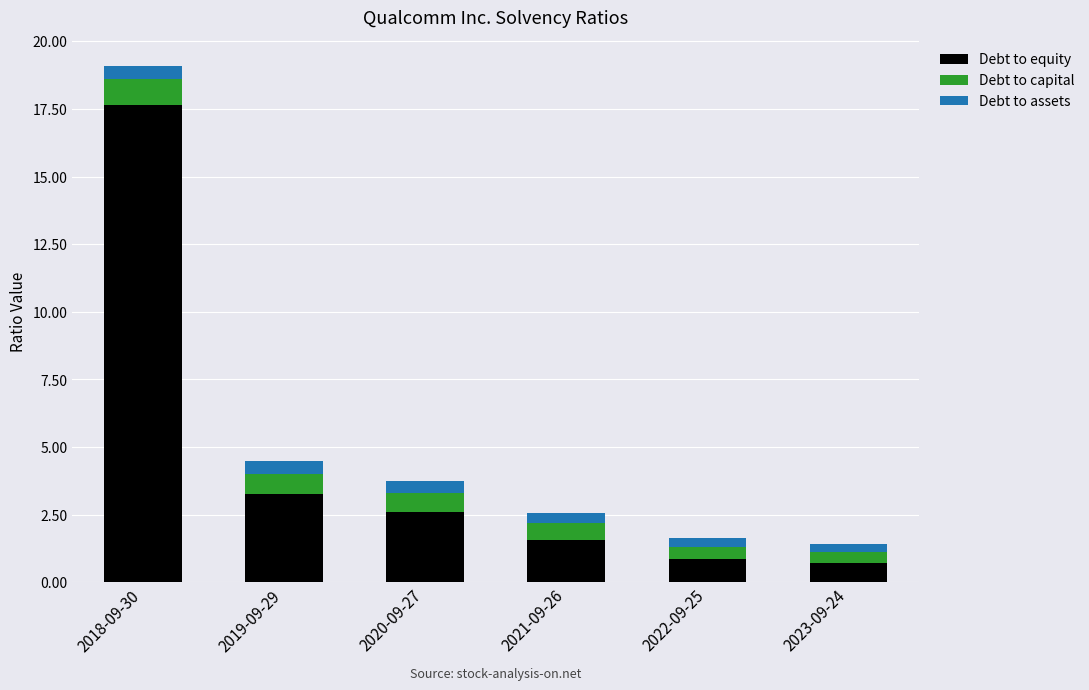

At which category is the sum across all series the highest?

2018-09-30